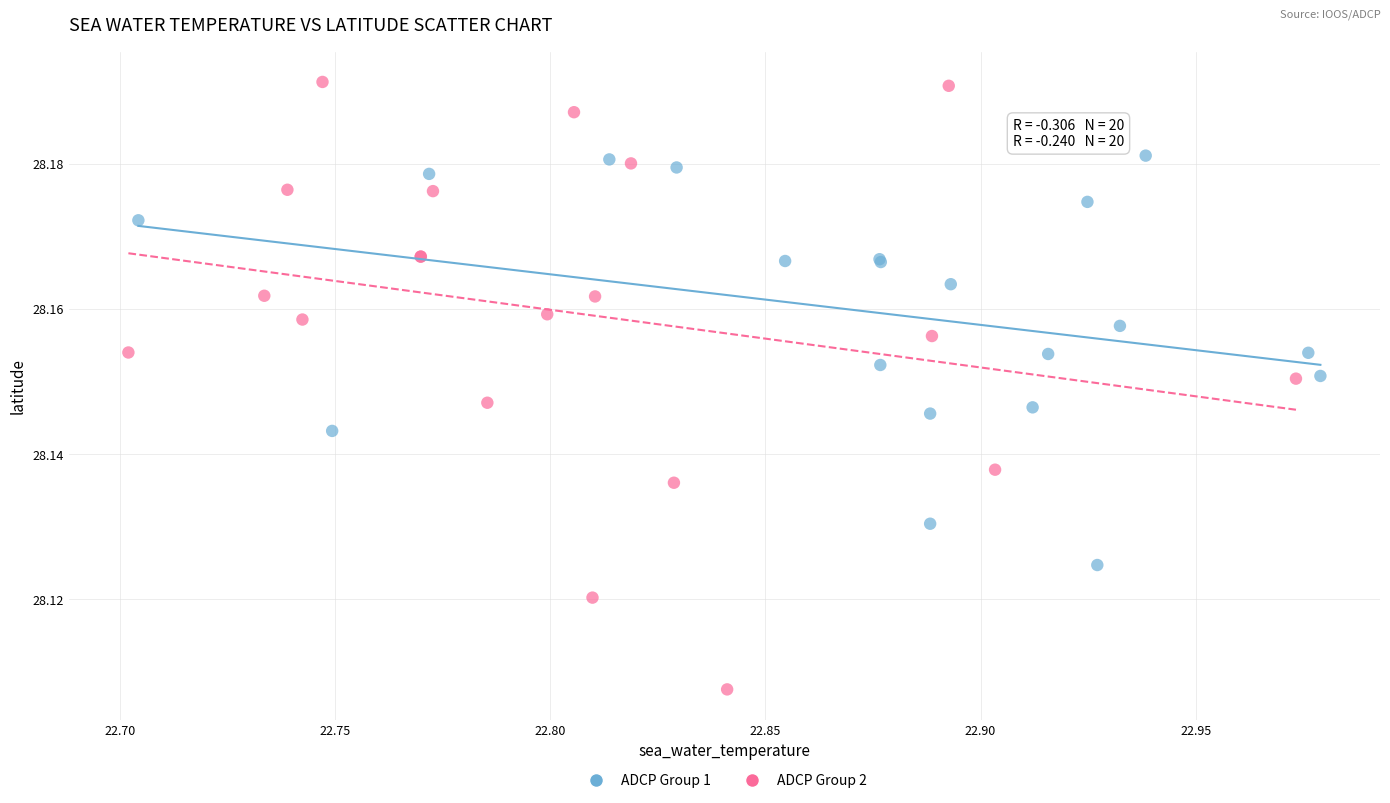

What are all the series names shown in the legend?

ADCP Group 1, ADCP Group 2